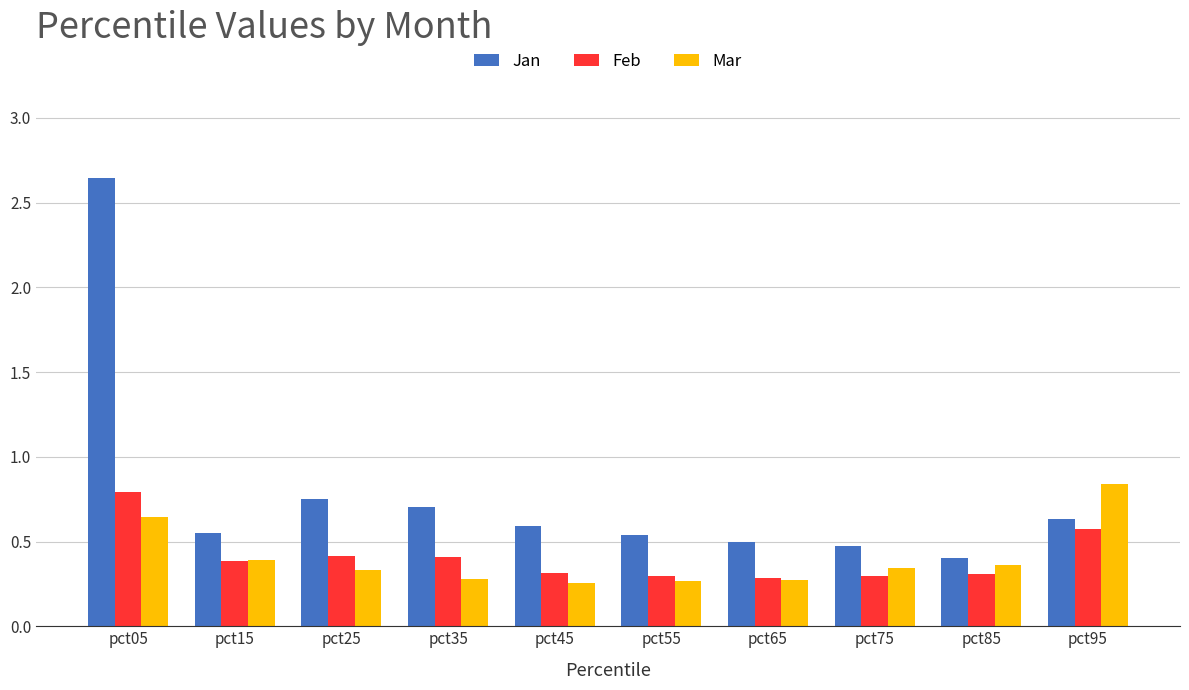

Is the value of Feb at pct65 greater than the value of Mar at pct45?

Yes